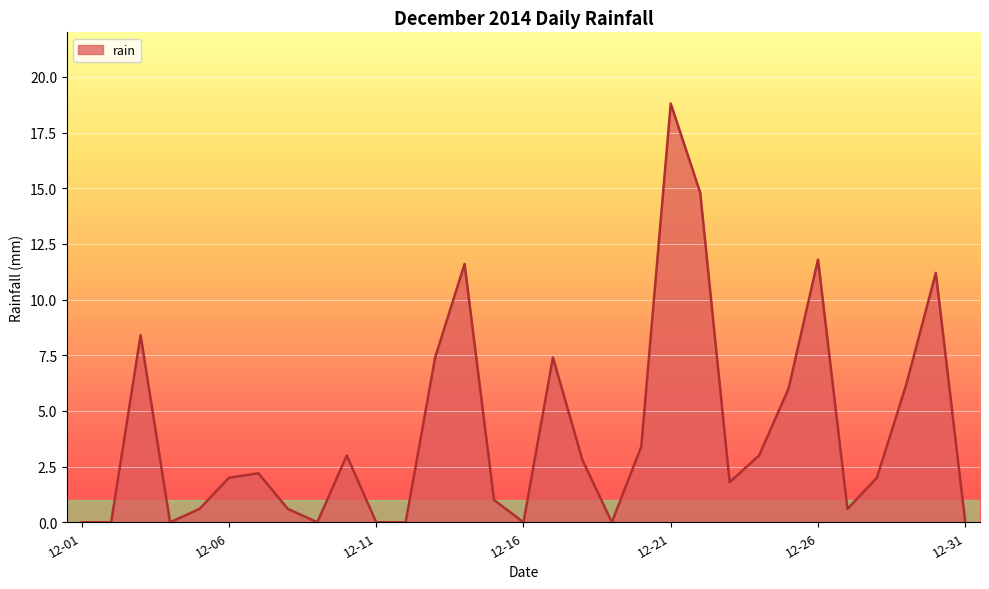

What is the maximum value shown in the chart?

18.8